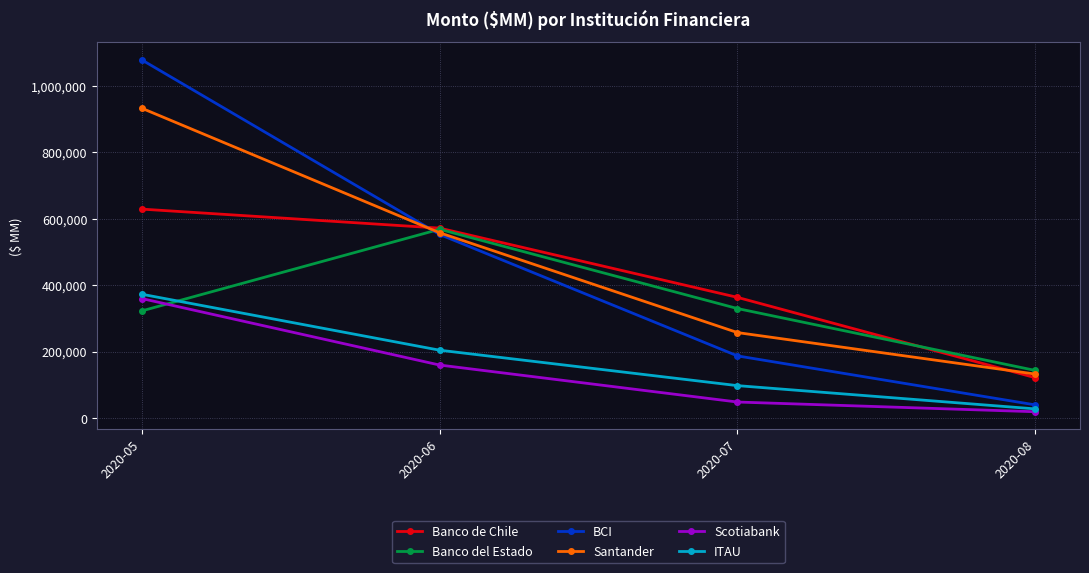

Which category has the highest value across all series?

2020-05